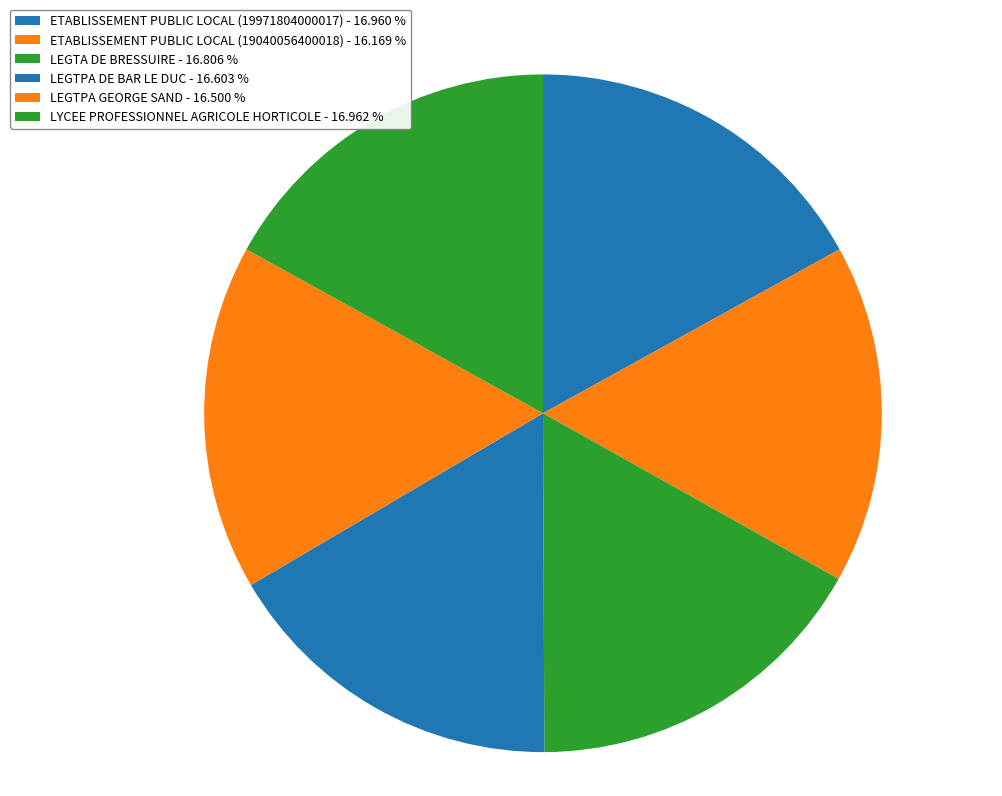

Which has a higher value, LEGTPA GEORGE SAND or LEGTA DE BRESSUIRE?

LEGTA DE BRESSUIRE